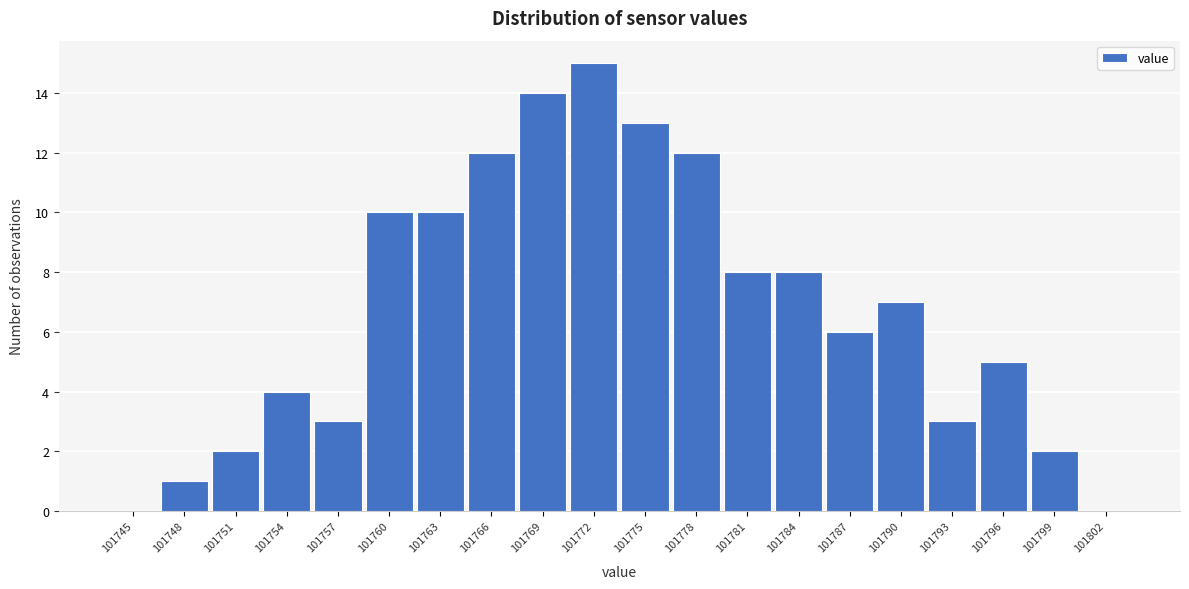

Reading left to right, what are all the values shown in this chart?

101745=0	101748=1	101751=2	101754=4	101757=3	101760=10	101763=10	101766=12	101769=14	101772=15	101775=13	101778=12	101781=8	101784=8	101787=6	101790=7	101793=3	101796=5	101799=2	101802=0